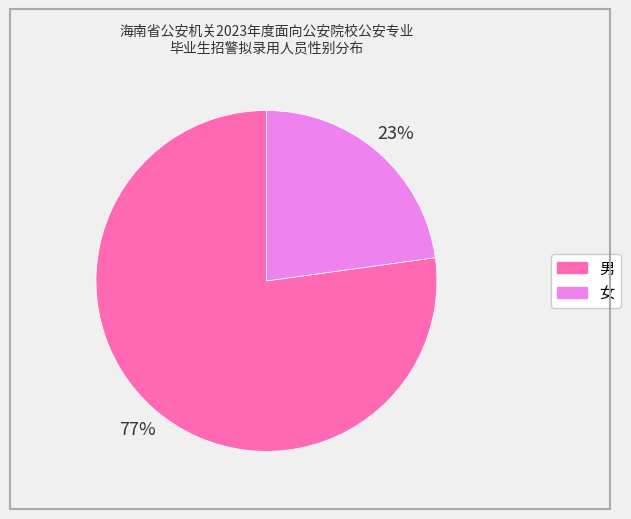

True or false: 女 accounts for 36% of the total.

False